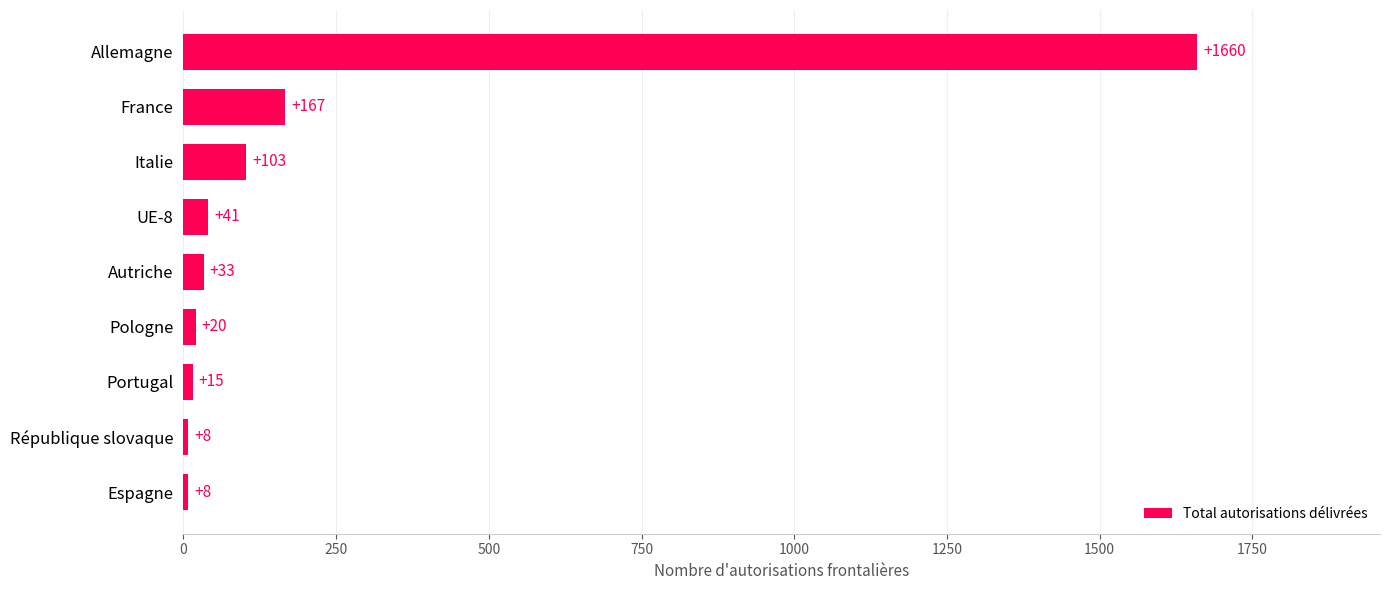

What is the difference between the second highest and minimum values?

159